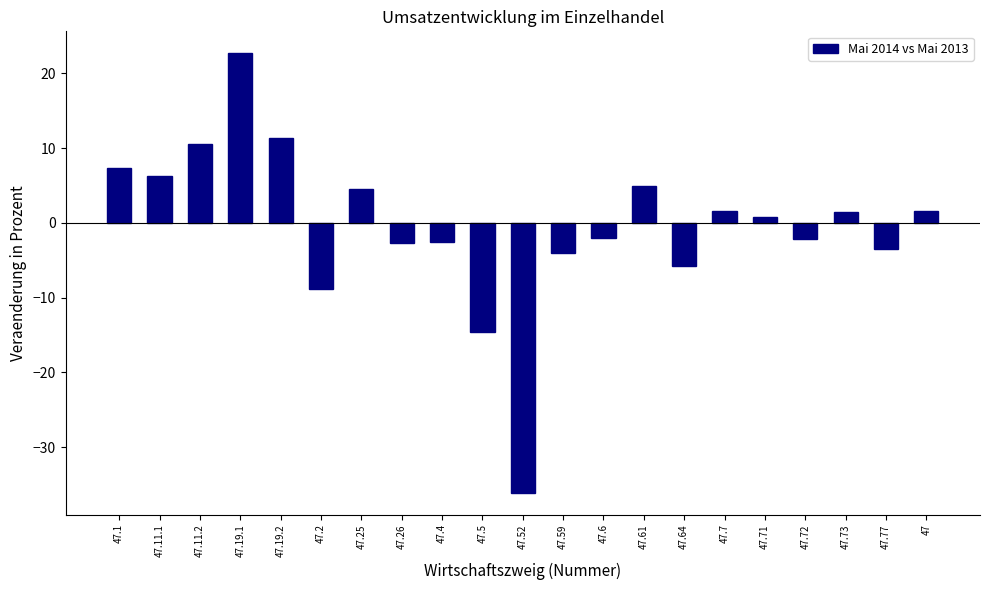

At which category does the chart reach its minimum across all series?

47.52